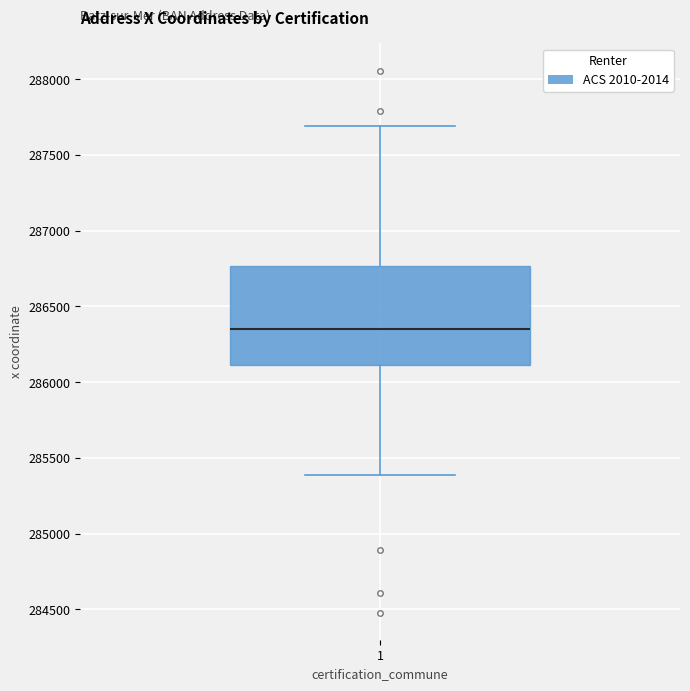

Read this box plot against the y-axis: the position of the median line, the range covered by the box, and the ends of both whiskers. The values are not printed on the chart, so give them approximately, as read against the axis.

median 286350, box 286100 to 286750, whiskers 285400 to 287700